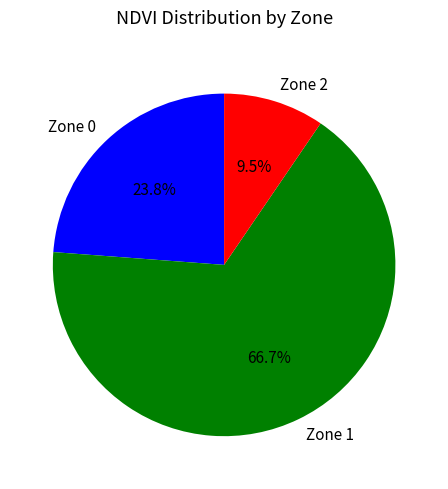

How many segments does this pie chart have?

3